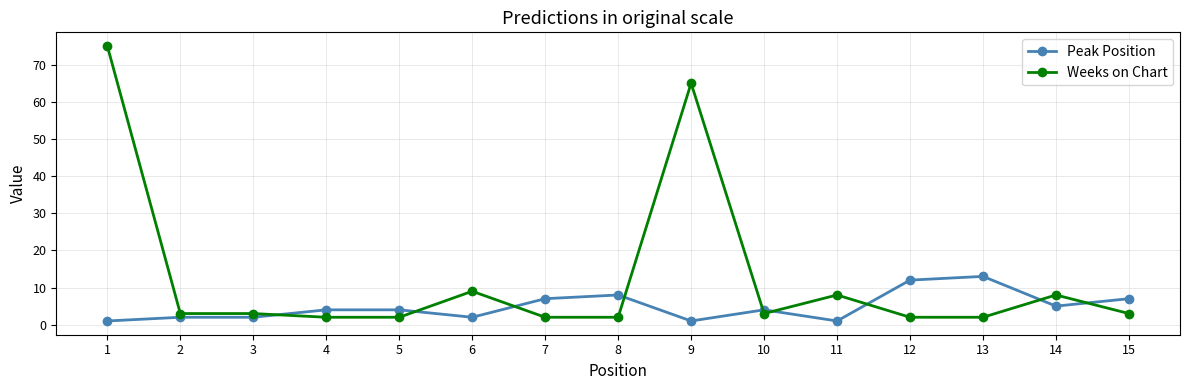

Reading left to right, what are all the values shown in this chart?

Peak Position: 1	2	2	4	4	2	7	8	1	4	1	12	13	5	7
Weeks on Chart: 75	3	3	2	2	9	2	2	65	3	8	2	2	8	3